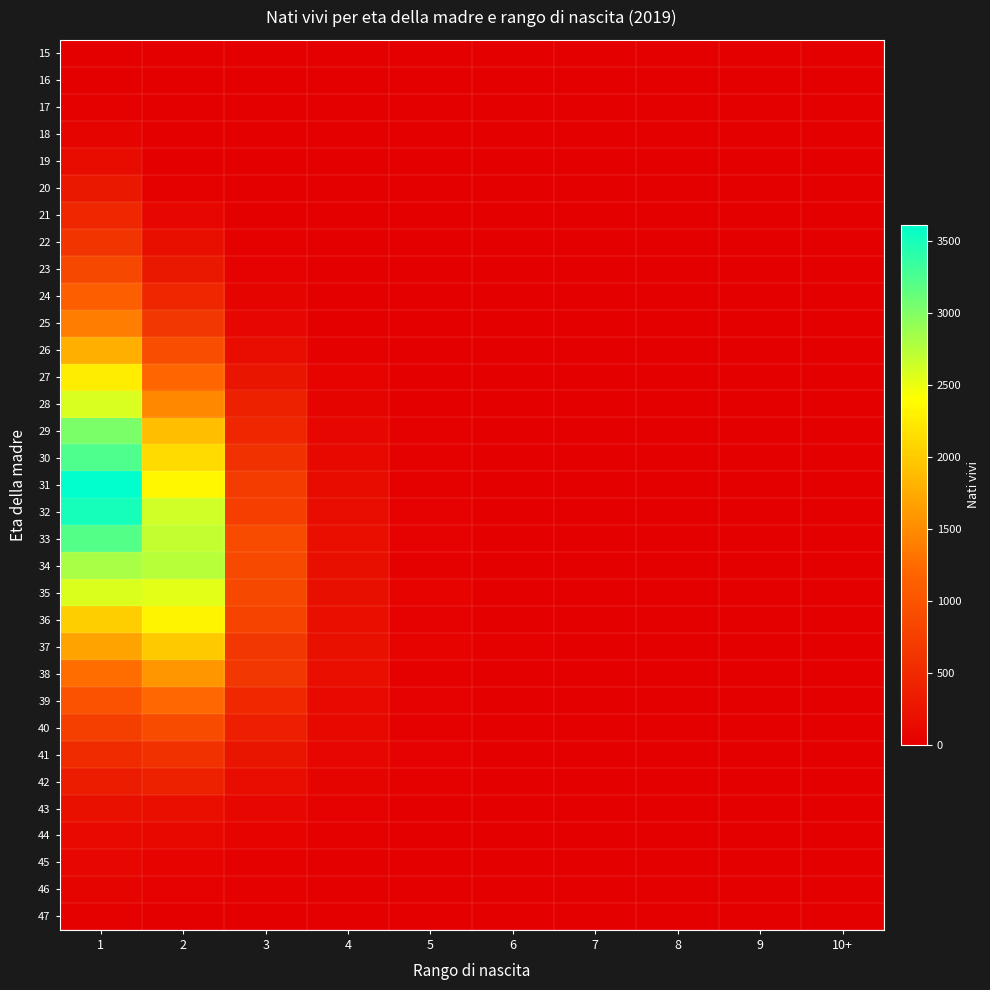

At how many categories does at least one series exceed 2932?

1